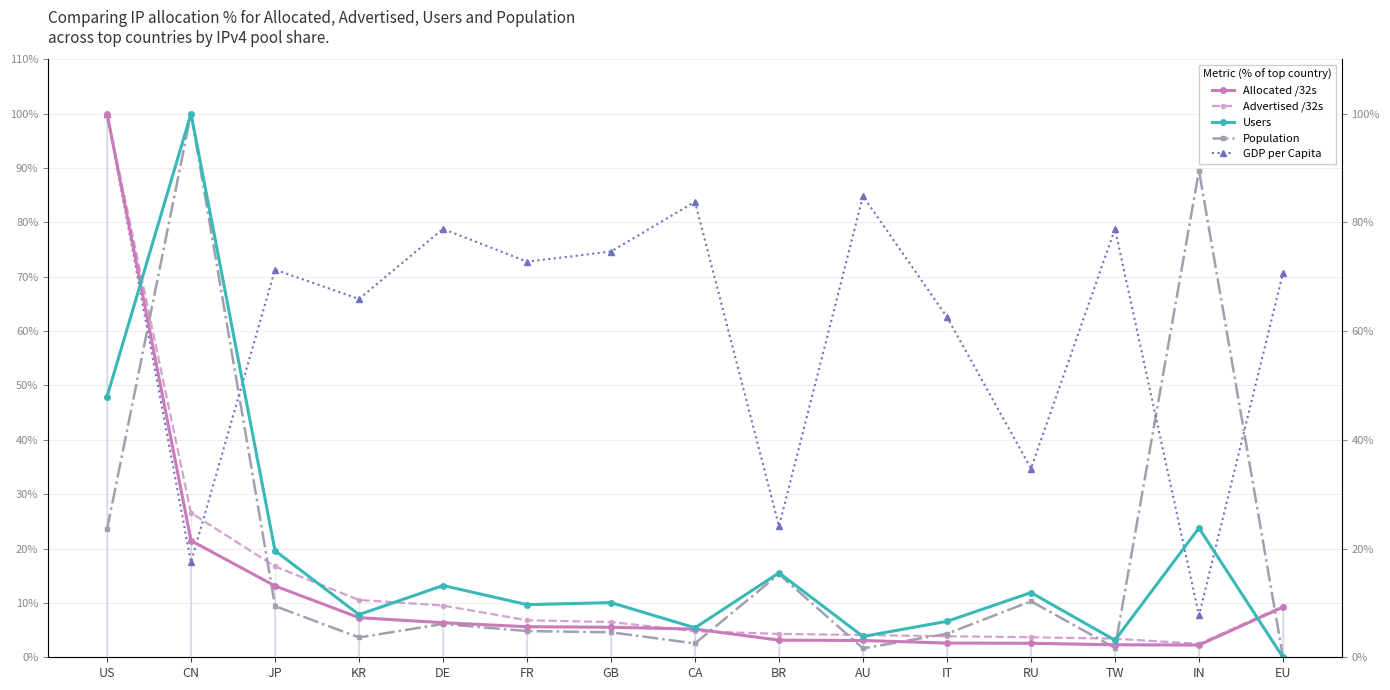

Is the value of Allocated /32s at KR greater than the value of Population at DE?

Yes